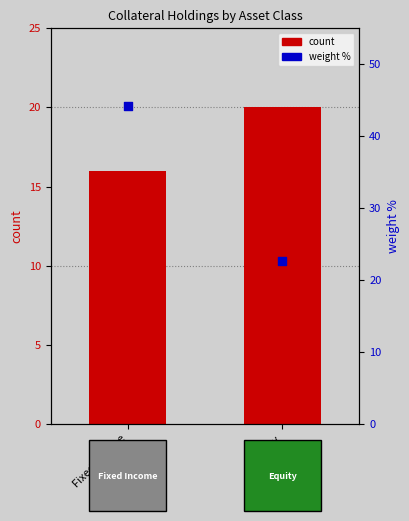

Which series contains the highest Y value?

weight %